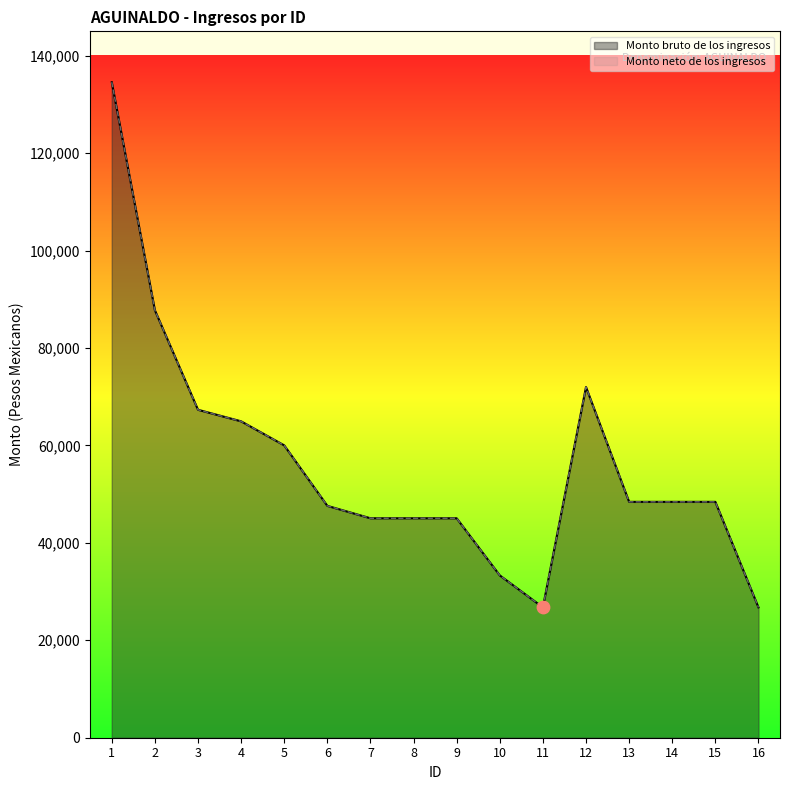

Which series has the widest spread of Y values?

Monto bruto de los ingresos